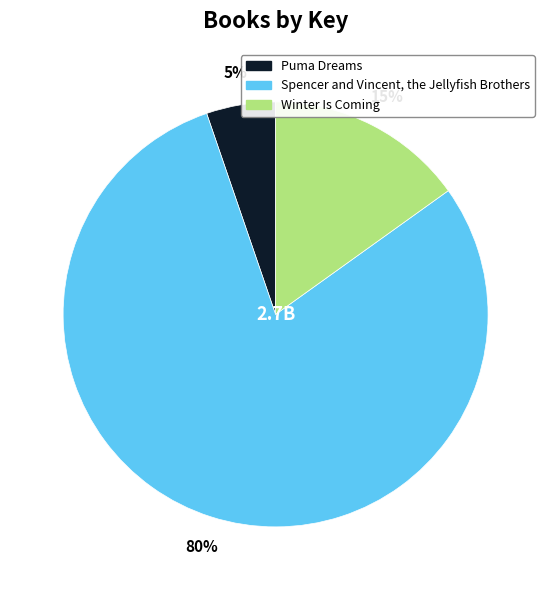

Is there a majority slice in this chart?

Yes